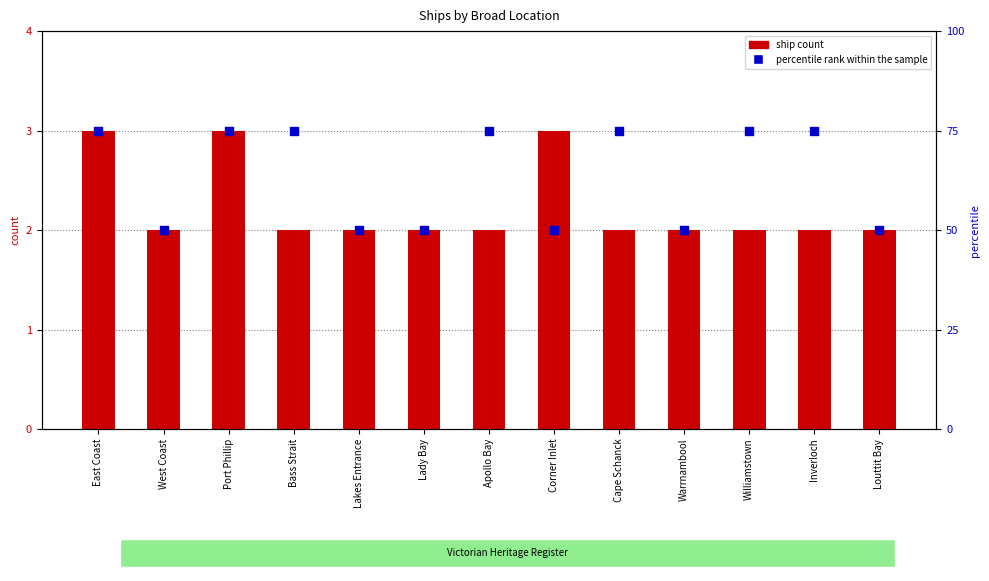

Which series has the largest total across all categories?

percentile rank within the sample